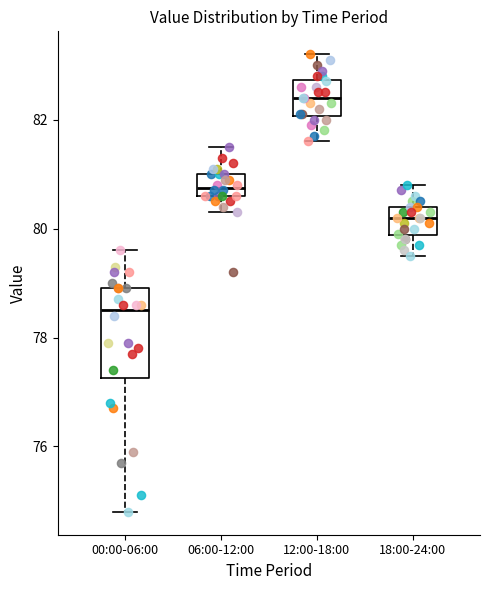

Which box's median line is the lowest?

00:00-06:00